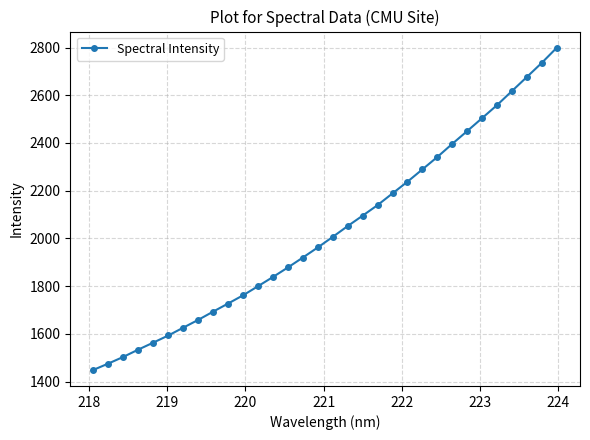

What is the value of the 17th point from the left?

2006.6